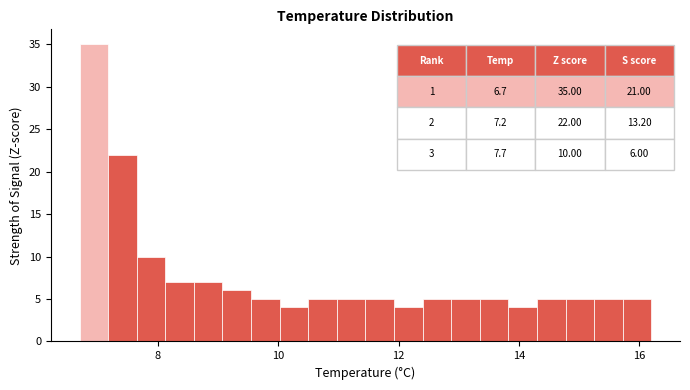

Around what value on the x-axis is the tallest bar? Give the approximate position of its centre, as read against the axis.

7.0